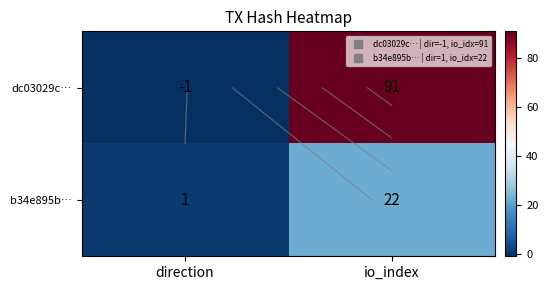

Where is dc03029c… nearest to the value 45?

direction